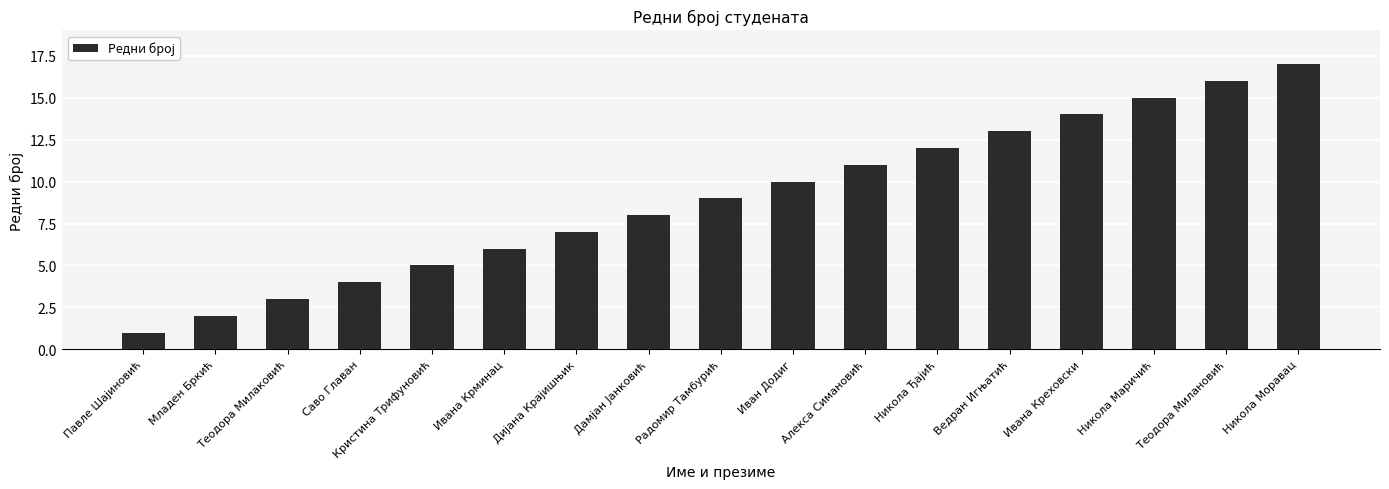

Approximately how many times larger is the value at Алекса Симановић compared to Кристина Трифуновић?

2.2